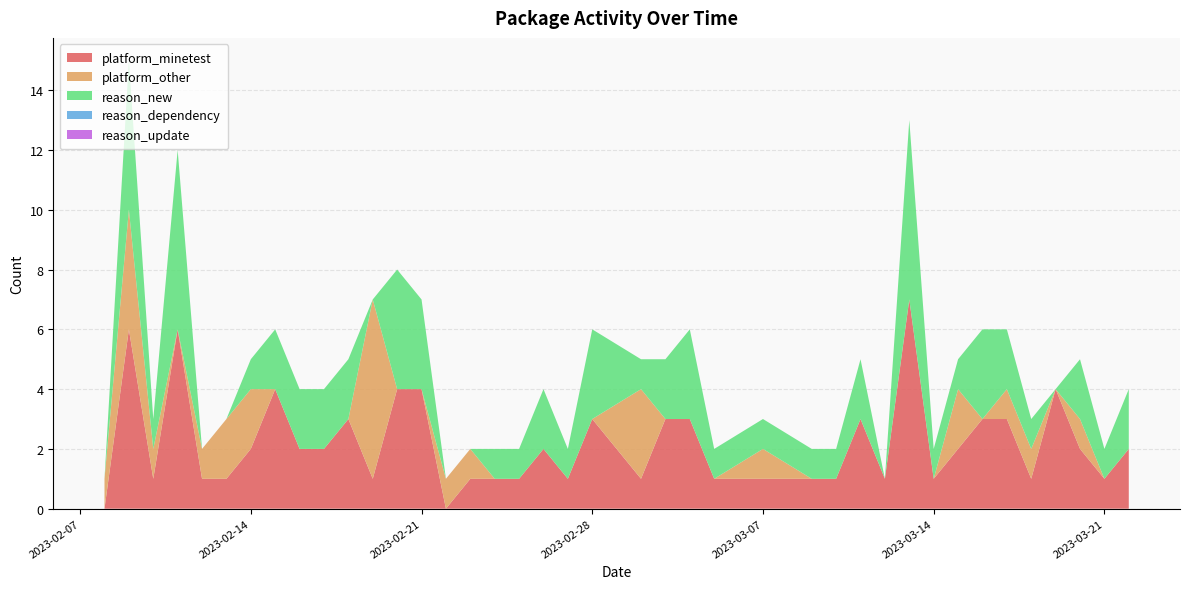

Reading left to right, list all the values displayed in this chart.

platform_minetest: 0	6	1	6	1	1	2	4	2	2	3	1	4	4	0	1	1	1	2	1	3	1	3	3	1	1	1	1	3	1	7	1	2	3	3	1	4	2	1	2
platform_other: 1	4	1	0	1	2	2	0	0	0	0	6	0	0	1	1	0	0	0	0	0	3	0	0	0	1	0	0	0	0	0	0	2	0	1	1	0	1	0	0
reason_new: 0	5	1	6	0	0	1	2	2	2	2	0	4	3	0	0	1	1	2	1	3	1	2	3	1	1	1	1	2	0	6	1	1	3	2	1	0	2	1	2
reason_dependency: 0	0	0	0	0	0	0	0	0	0	0	0	0	0	0	0	0	0	0	0	0	0	0	0	0	0	0	0	0	0	0	0	0	0	0	0	0	0	0	0
reason_update: 0	0	0	0	0	0	0	0	0	0	0	0	0	0	0	0	0	0	0	0	0	0	0	0	0	0	0	0	0	0	0	0	0	0	0	0	0	0	0	0